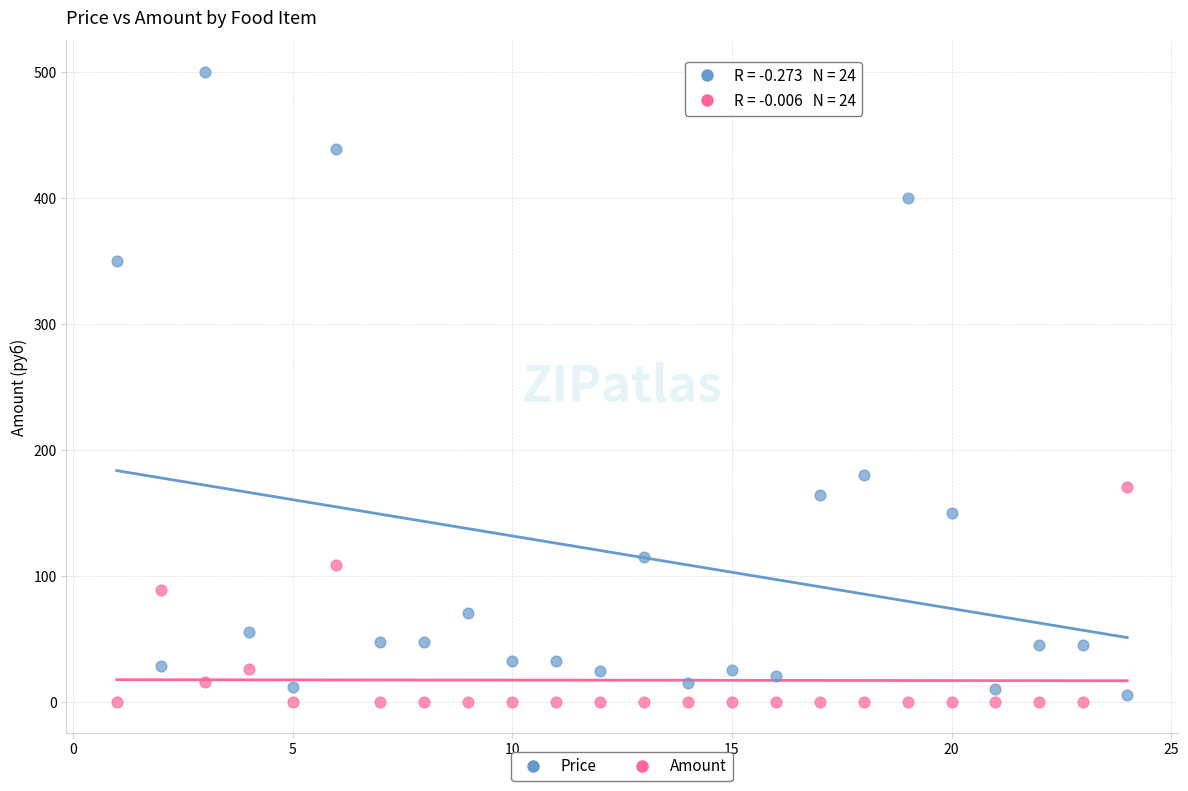

Across all data points, what is the range of Y values (max minus min)?

500.0